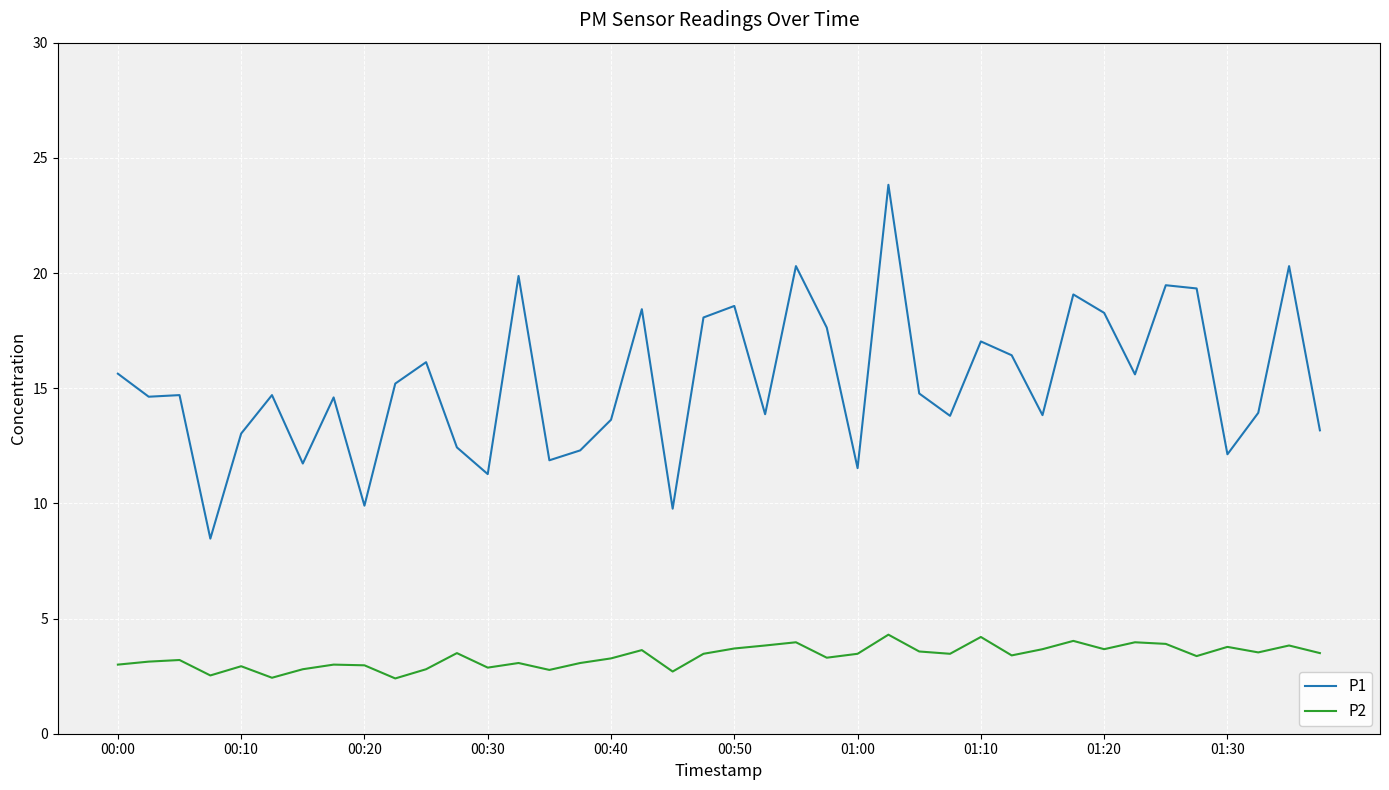

Rank the series by their maximum value, from highest to lowest.

P1, P2